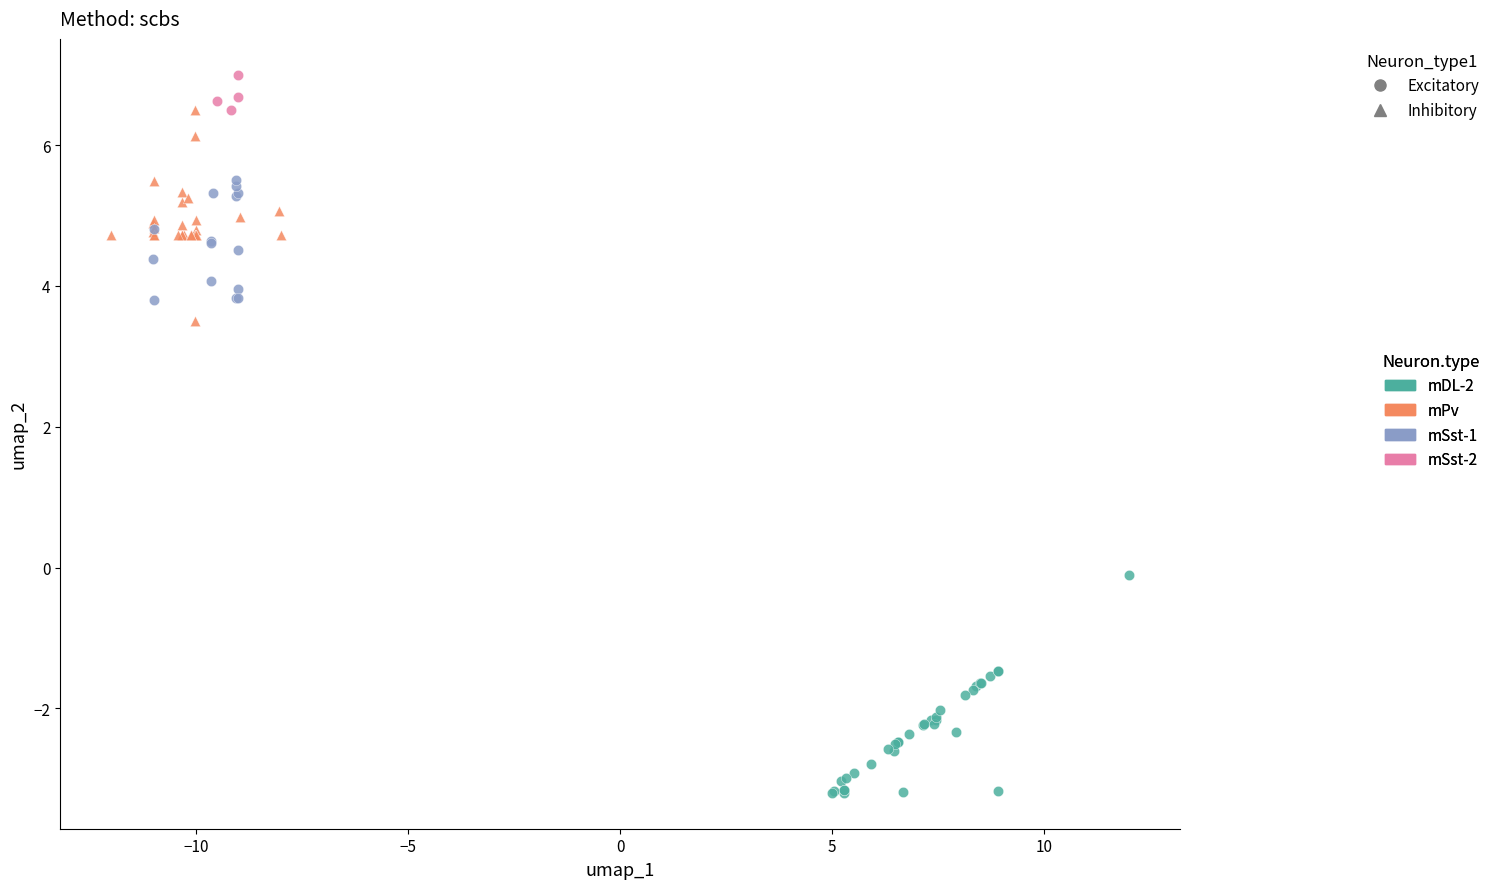

Which series reaches the maximum Y coordinate?

mSst-2